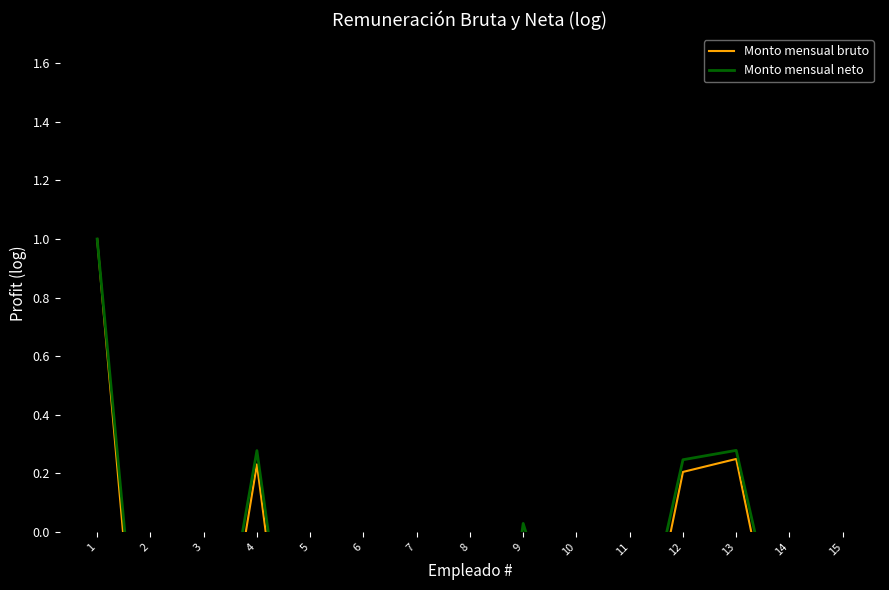

What is the smallest value displayed?

-1.4